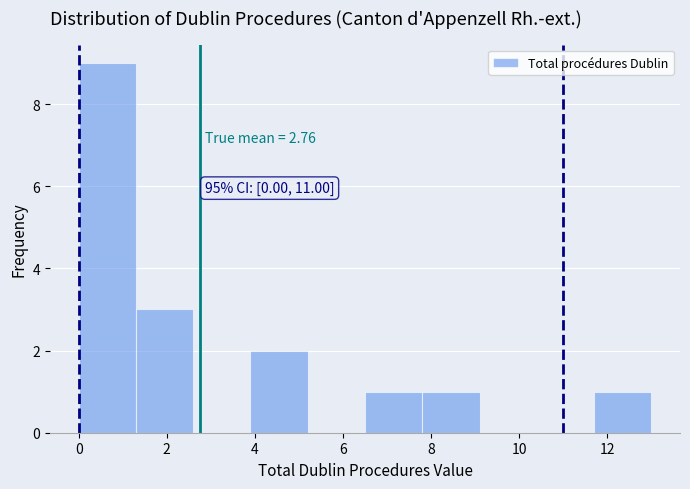

Which range on the x-axis has the tallest bar?

0.0 to 1.3